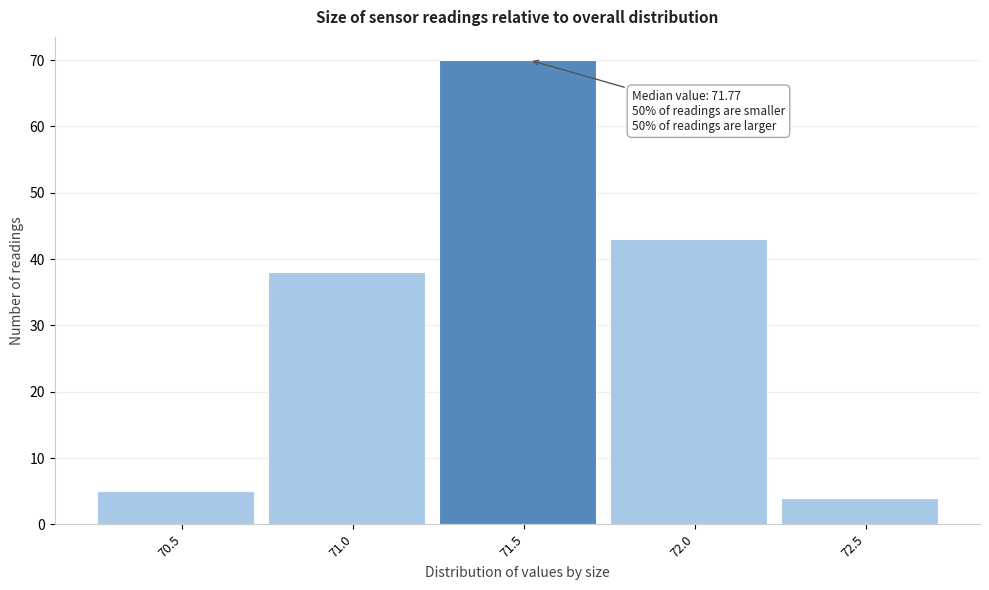

Reading right to left, transcribe all the data shown in this chart.

72.5=4	72.0=43	71.5=70	71.0=38	70.5=5